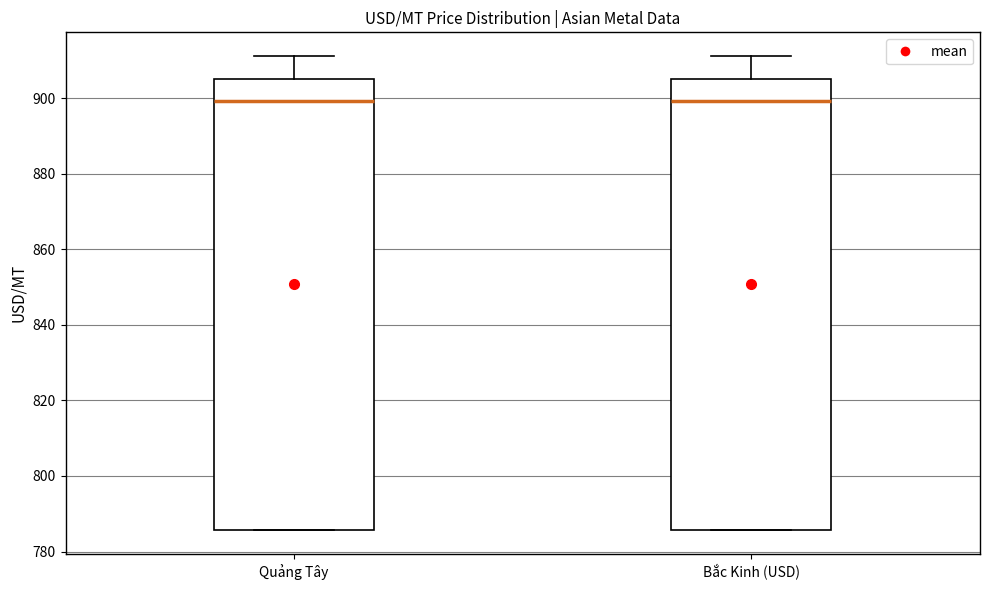

Where does the median line of the box for Quảng Tây sit on the y-axis? The values are not printed on the chart, so give them approximately, as read against the axis.

900